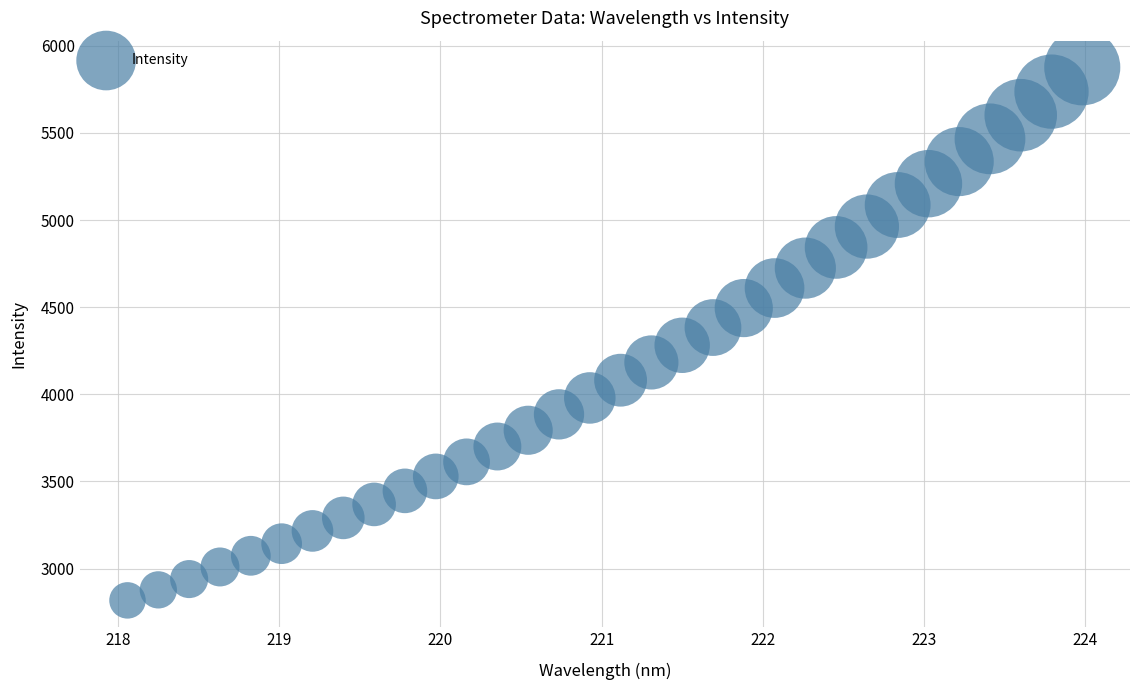

What is the range of X values (max minus min)?

5.9